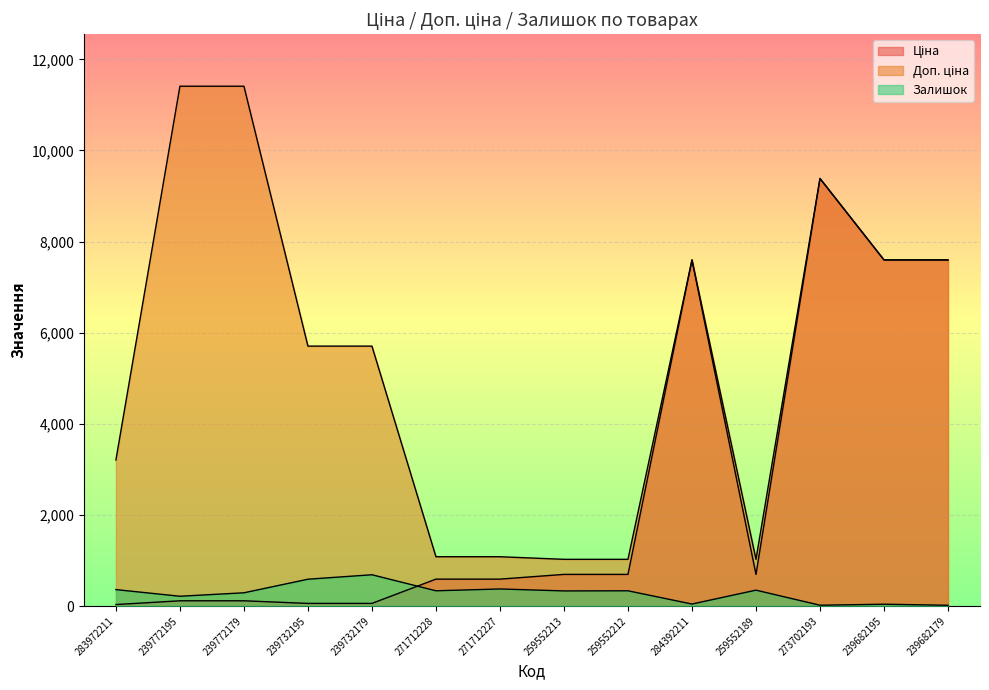

Which series has the largest total across all categories?

Доп. ціна